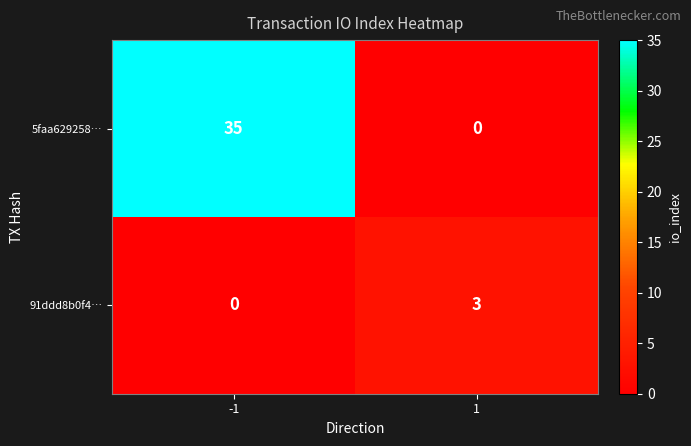

Rank the series by their maximum value, from lowest to highest.

91ddd8b0f4…, 5faa629258…